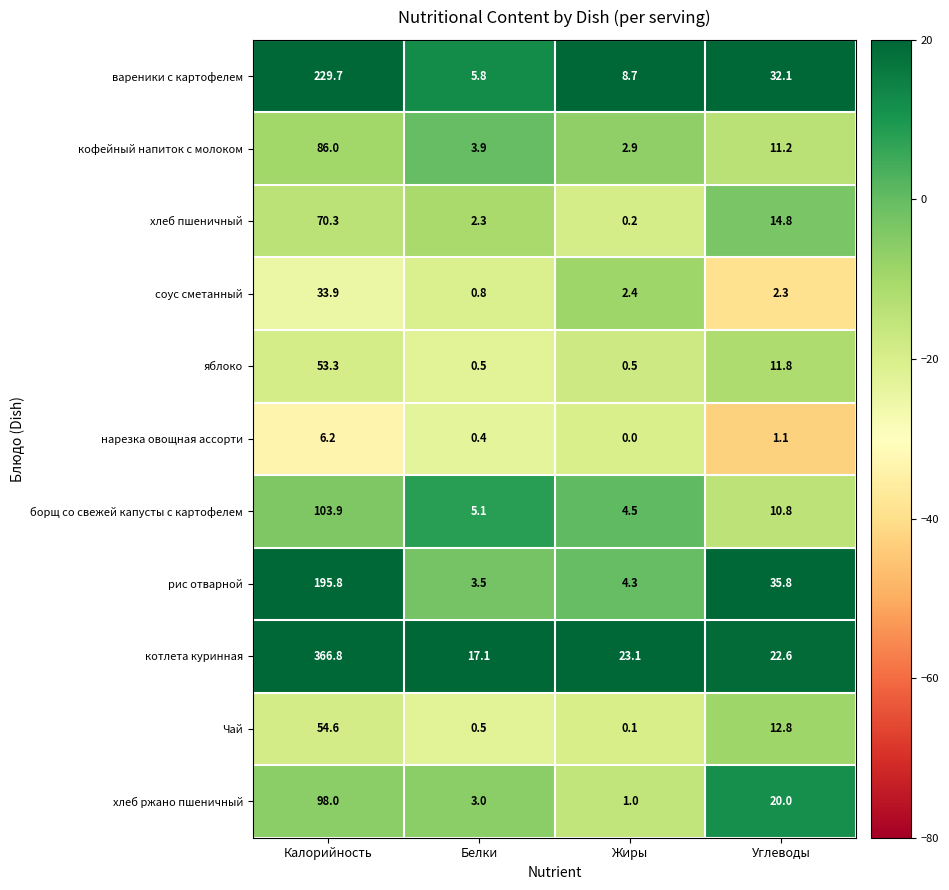

What is the total value across all series at Белки?

42.9